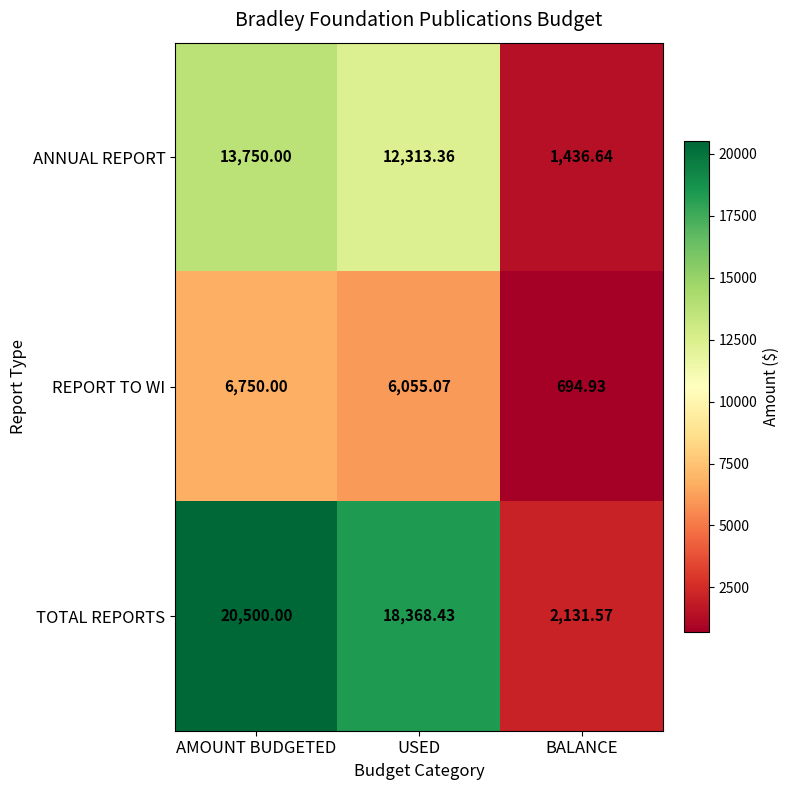

Rank the series by their average value, from highest to lowest.

TOTAL REPORTS, ANNUAL REPORT, REPORT TO WI